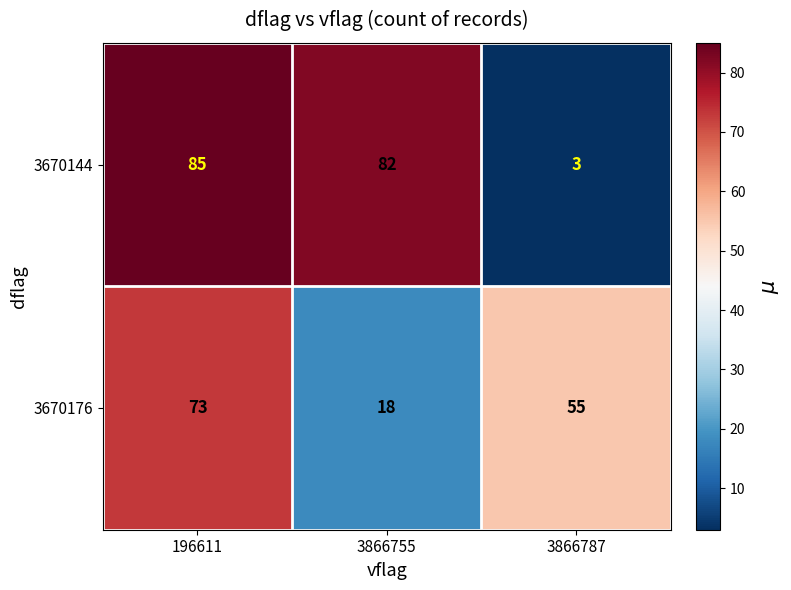

Read the 3670176 value at 3866755, to the nearest 5.

20